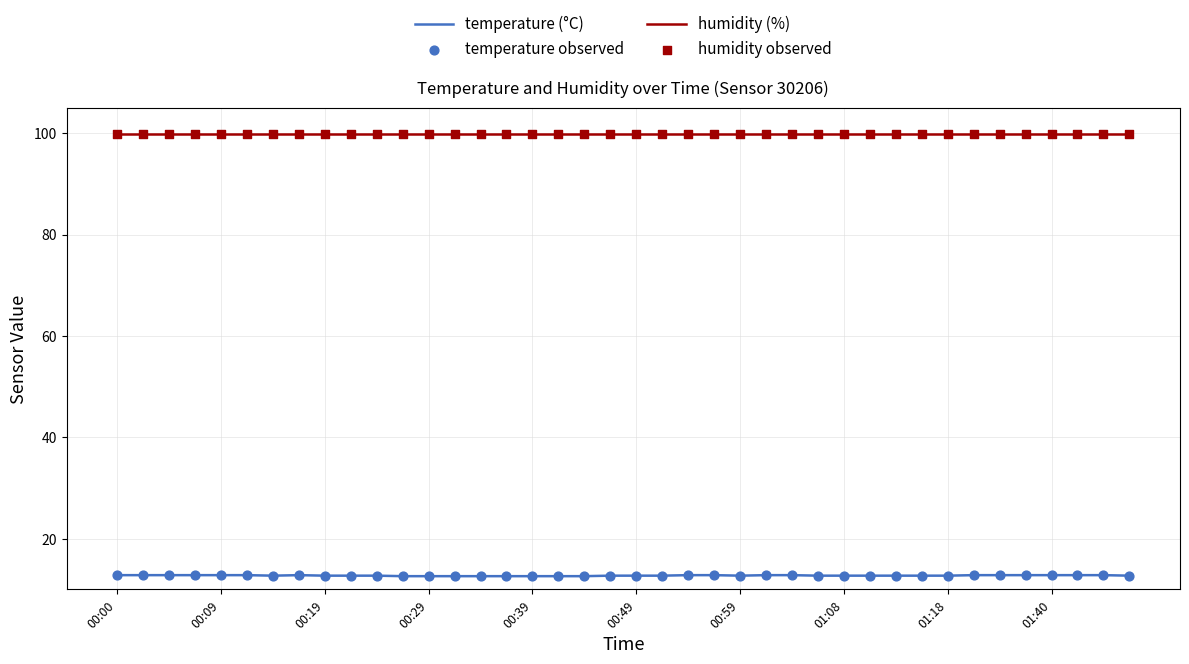

Which series has the largest range (max minus min)?

temperature (°C)